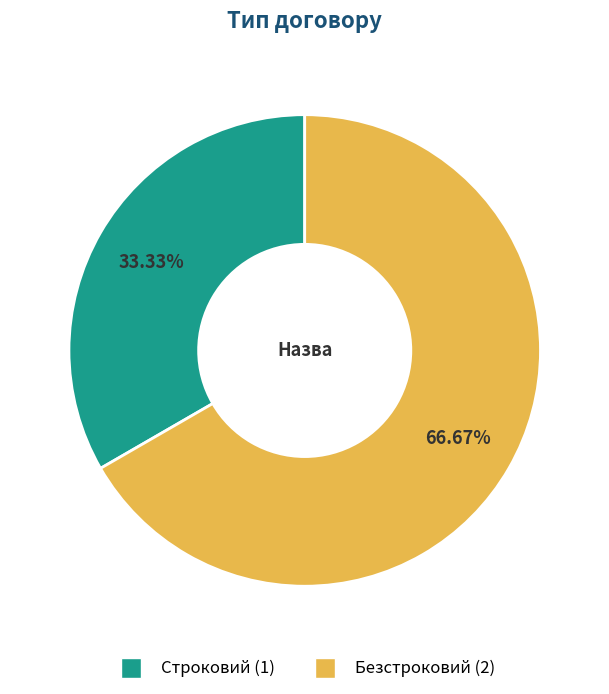

To the nearest percent, what percentage of the pie is Строковий?

33%